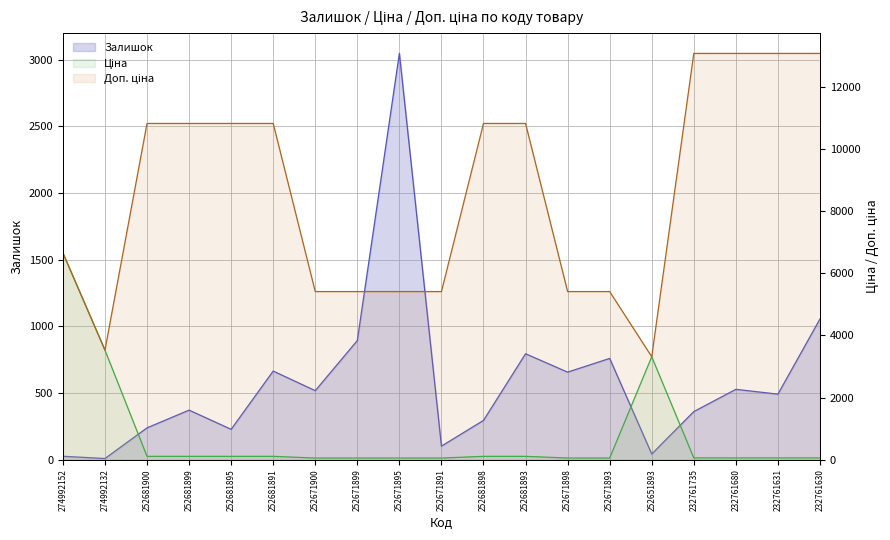

True or false: Ціна has a value of 108.3 at 252681895.

True